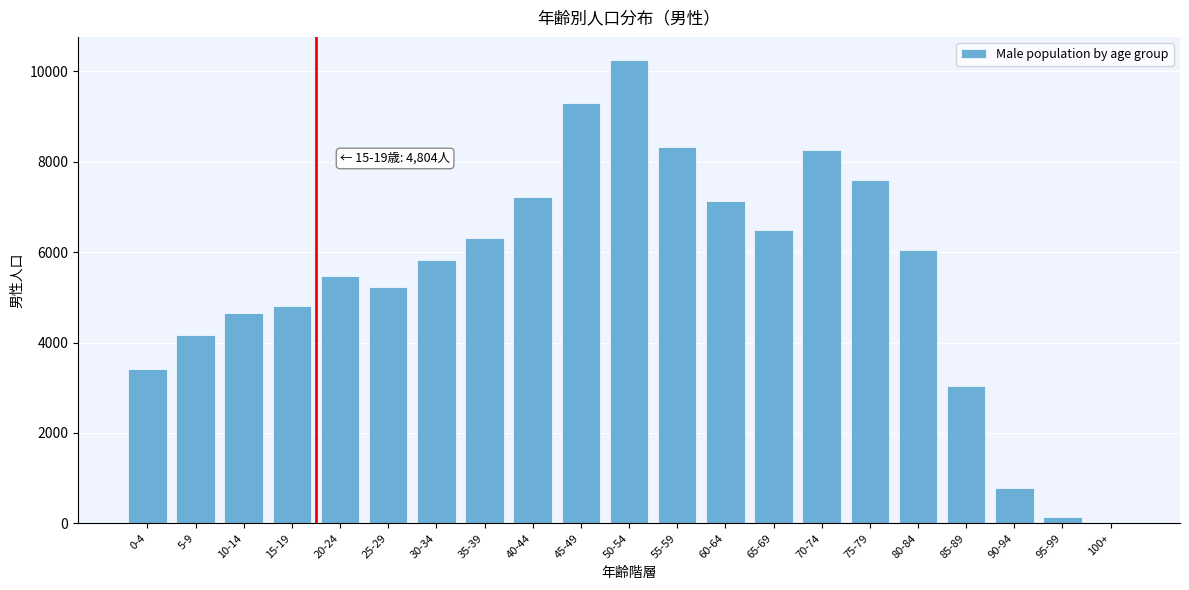

Reading left to right, transcribe all the data shown in this chart.

0-4=3410	5-9=4159	10-14=4644	15-19=4804	20-24=5471	25-29=5231	30-34=5824	35-39=6308	40-44=7214	45-49=9300	50-54=10252	55-59=8336	60-64=7128	65-69=6486	70-74=8268	75-79=7597	80-84=6053	85-89=3039	90-94=785	95-99=139	100+=8